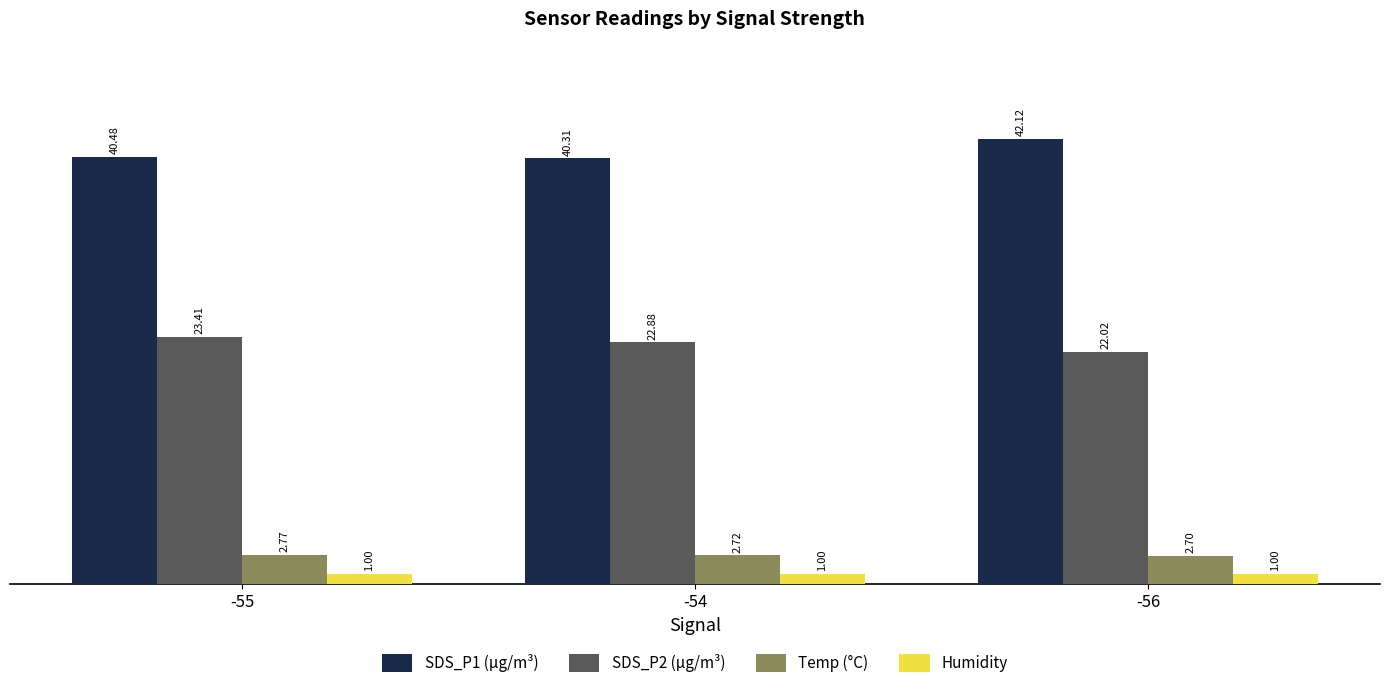

At -56, list the series in order from smallest to largest.

Humidity, Temp (°C), SDS_P2 (µg/m³), SDS_P1 (µg/m³)